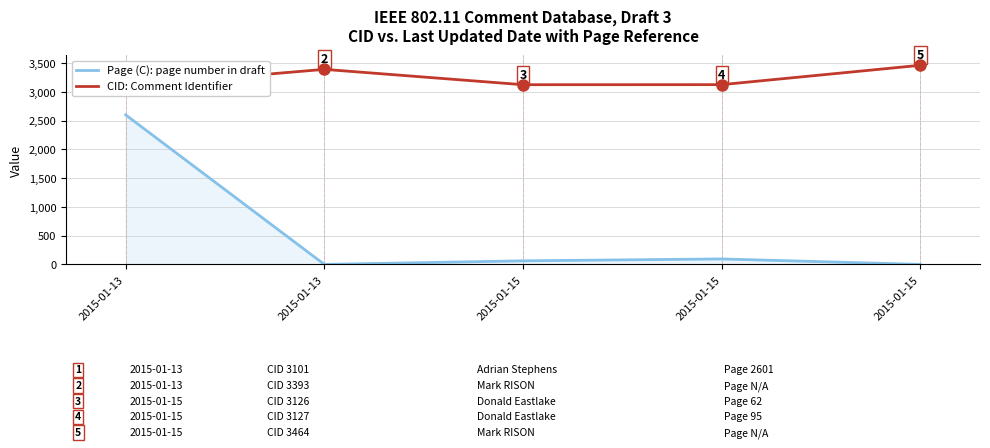

What are all the series names shown in the legend?

Page (C): page number in draft, CID: Comment Identifier